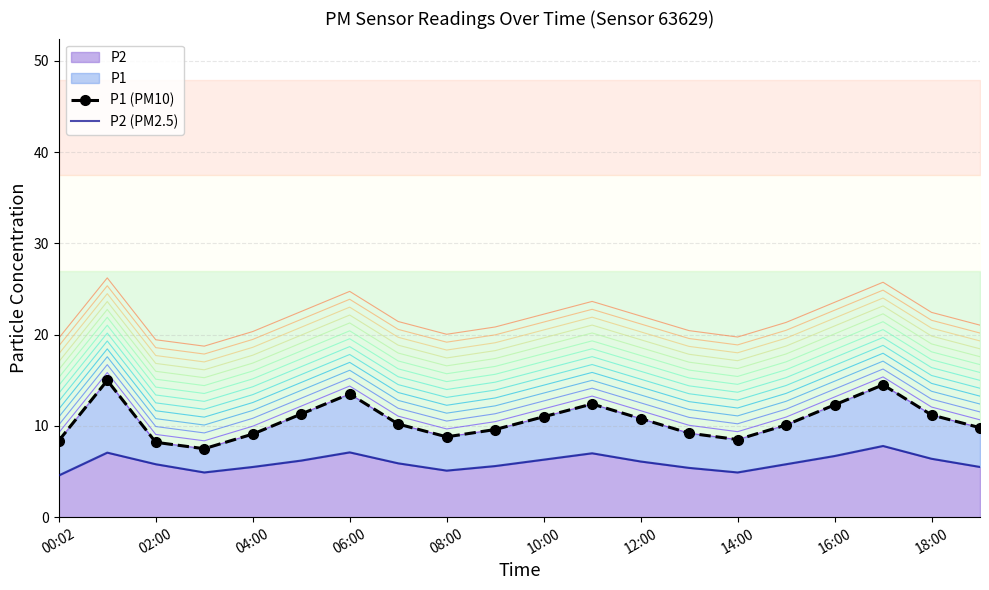

In P1 (PM10), how many points are lower than both neighbors (excluding endpoints)?

3